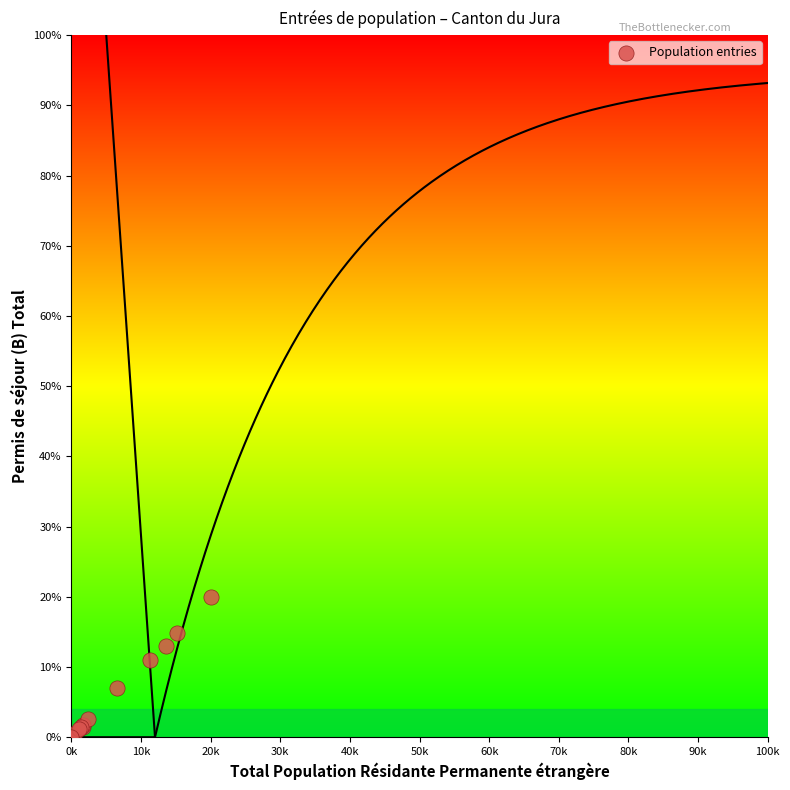

What Y value in the scatter plot is closest to 10?

11.0